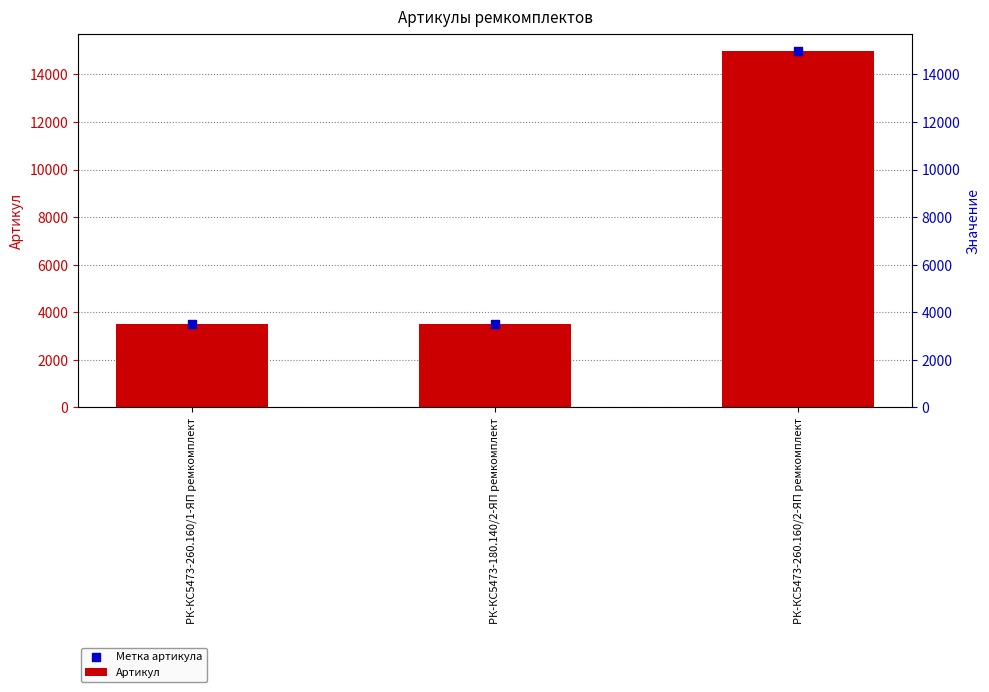

At which category is the sum across all series the highest?

РК-КС5473-260.160/2-ЯП ремкомплект